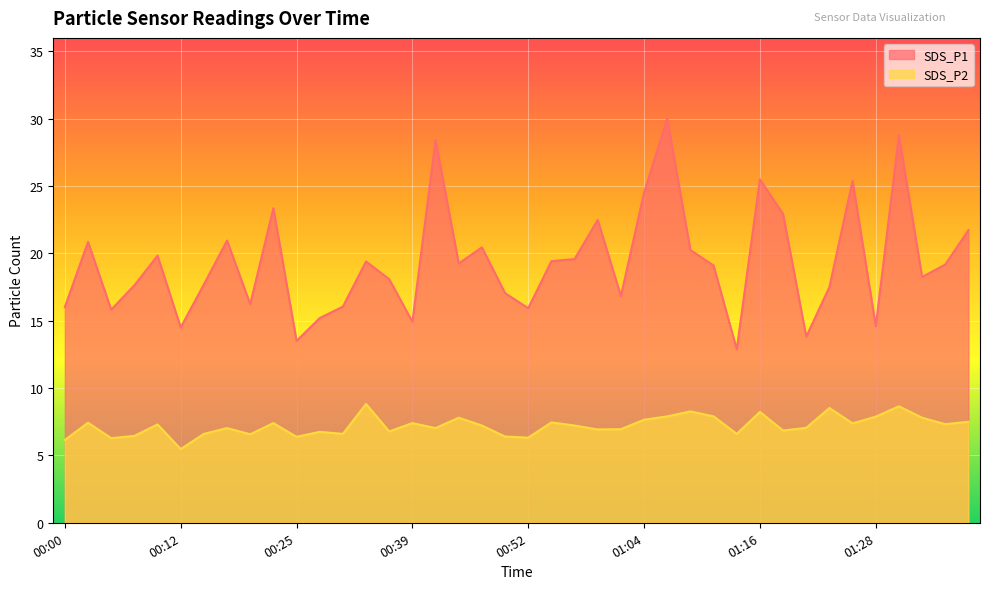

What is the value of the SDS_P2 point at the 17th from the left?

7.0